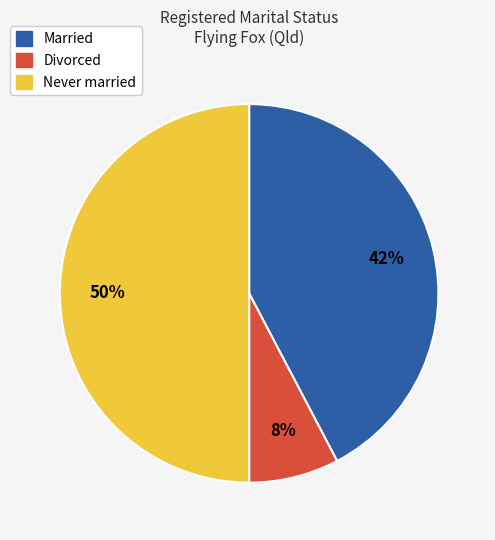

Count the number of slices in the pie.

3